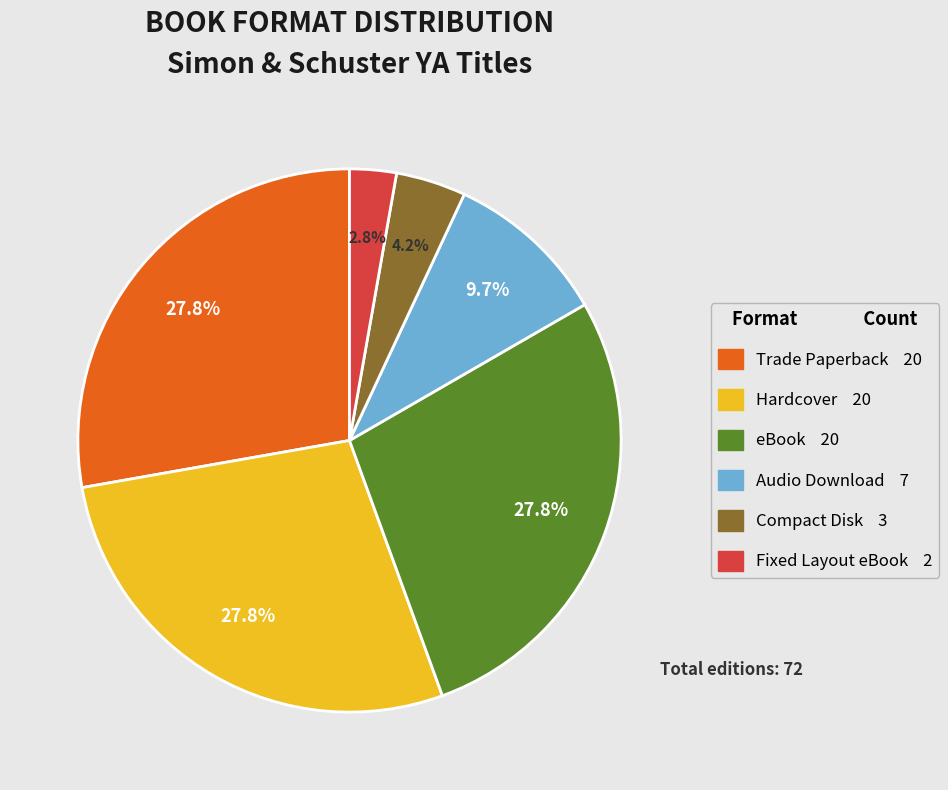

How many segments does this pie chart have?

6